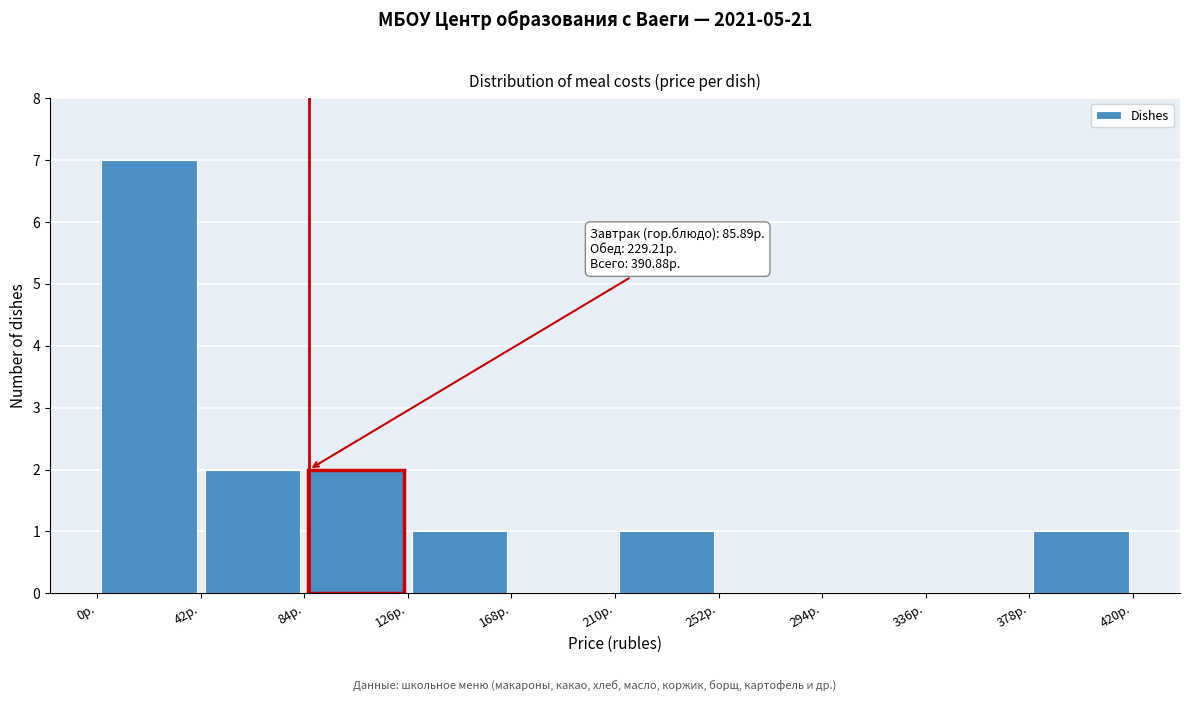

Over which range of the x-axis is the bar tallest?

0 to 42